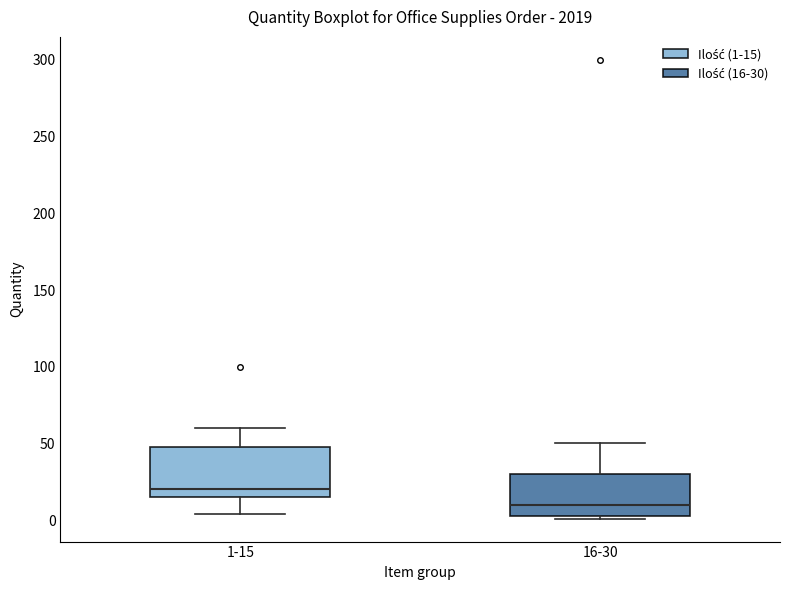

Which box has the highest median line?

1-15